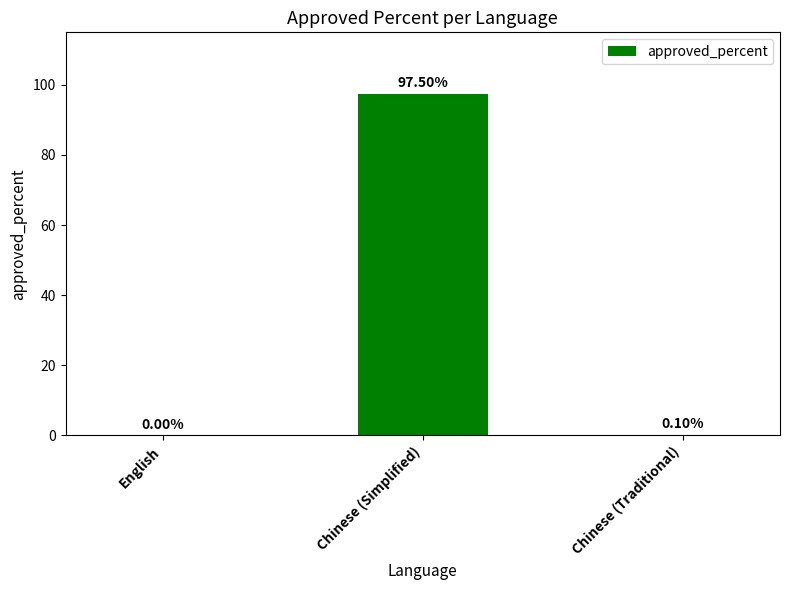

How many values are above zero?

2